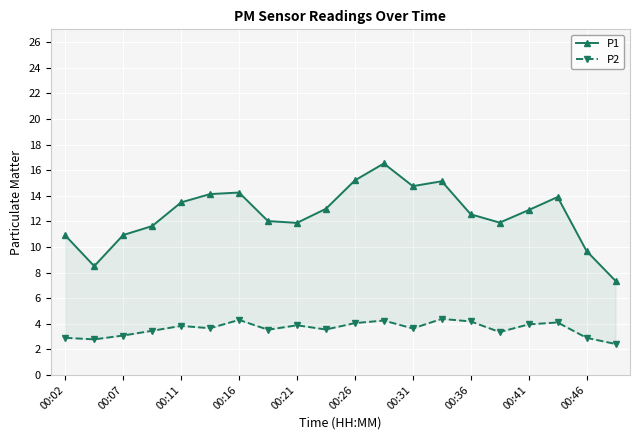

List the series in order of their peak value, highest first.

P1, P2